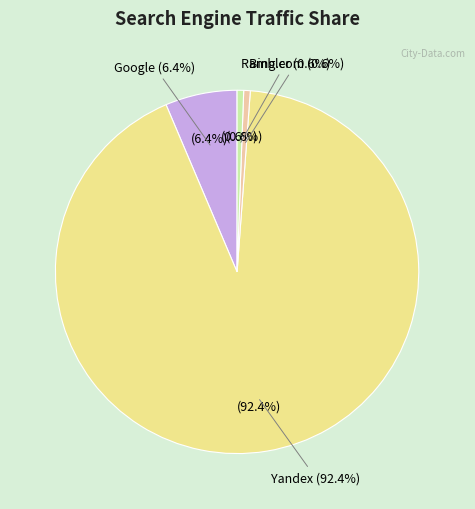

Which category has the biggest portion of the pie?

Yandex